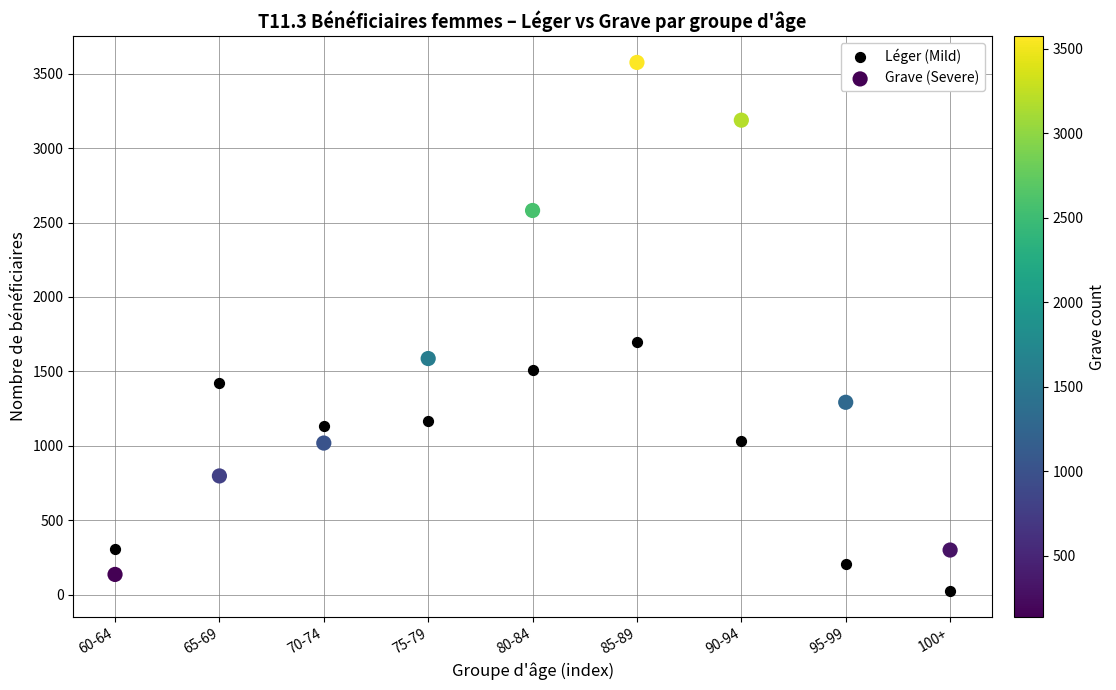

Which series has the widest spread of Y values?

Grave (Severe)